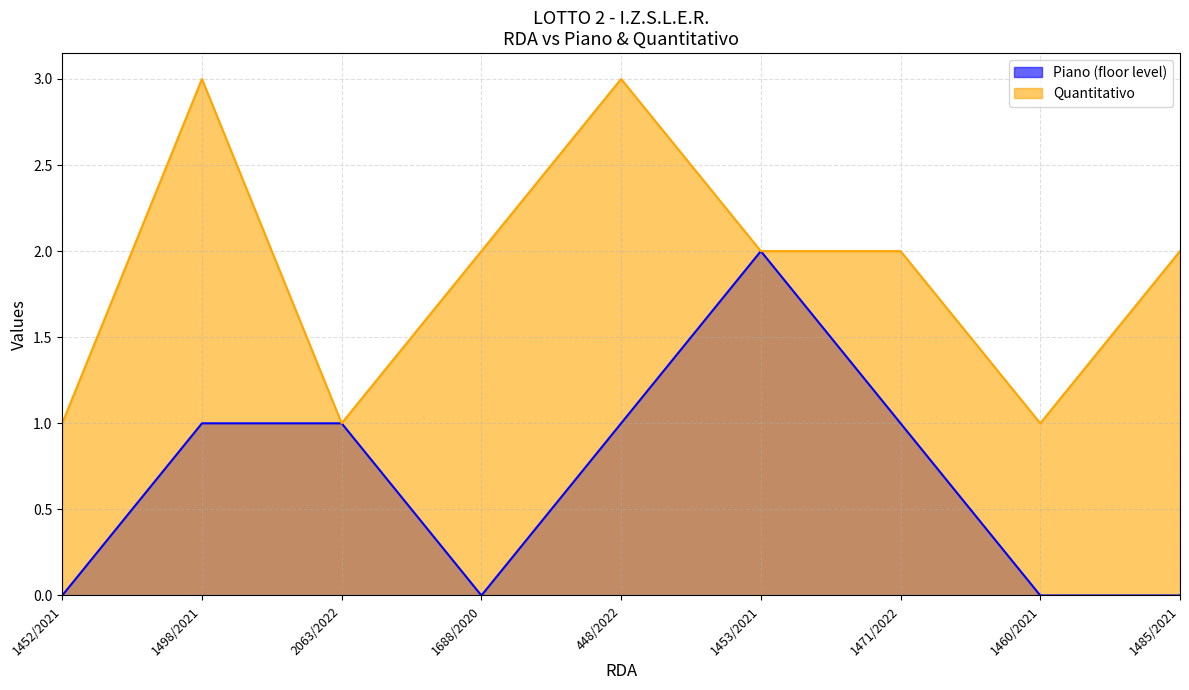

What is the maximum value shown in the chart?

3